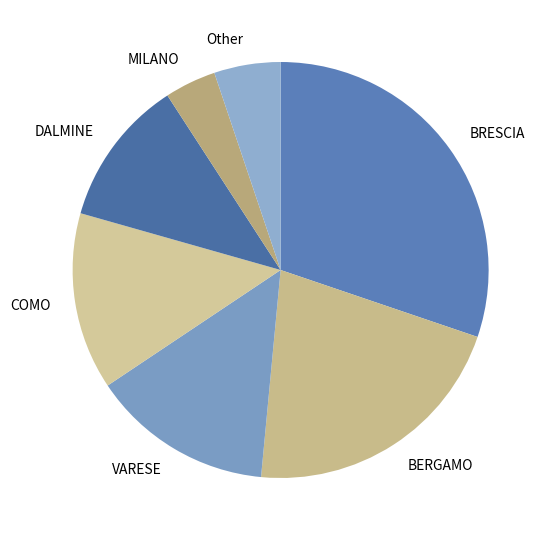

True or false: COMO accounts for 14% of the total.

True